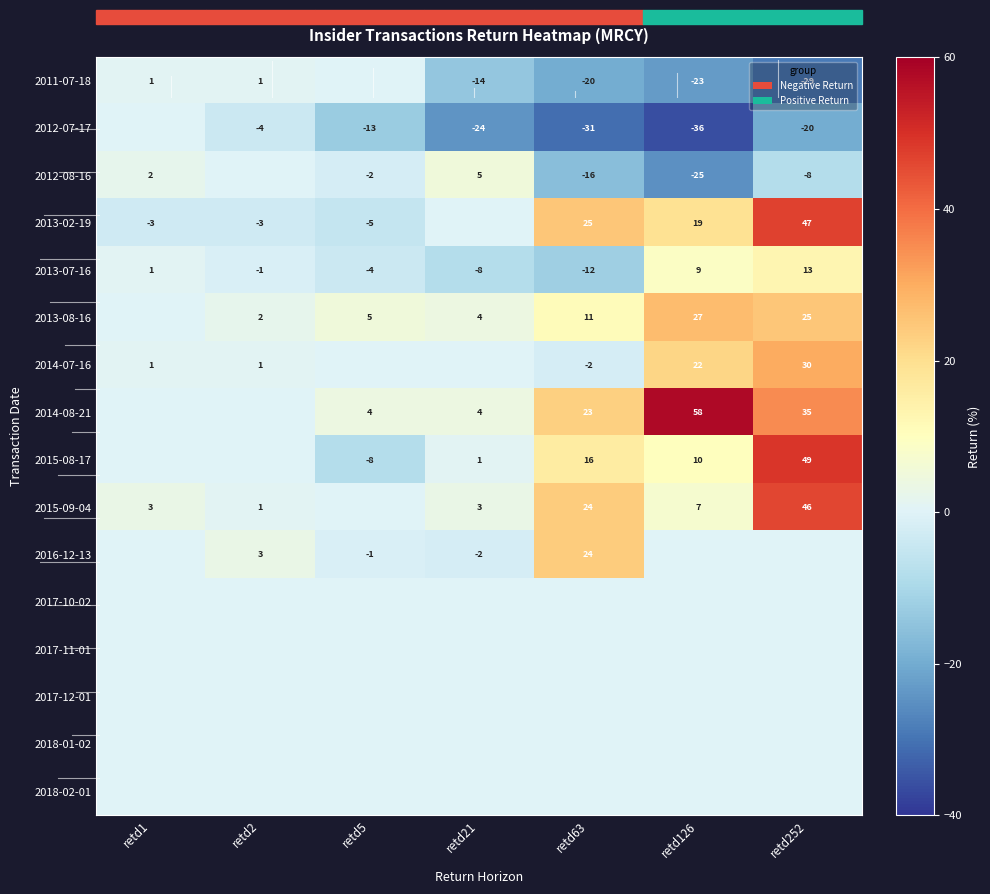

What is the sum of the 2013-07-16 values at retd2 and retd126?

8